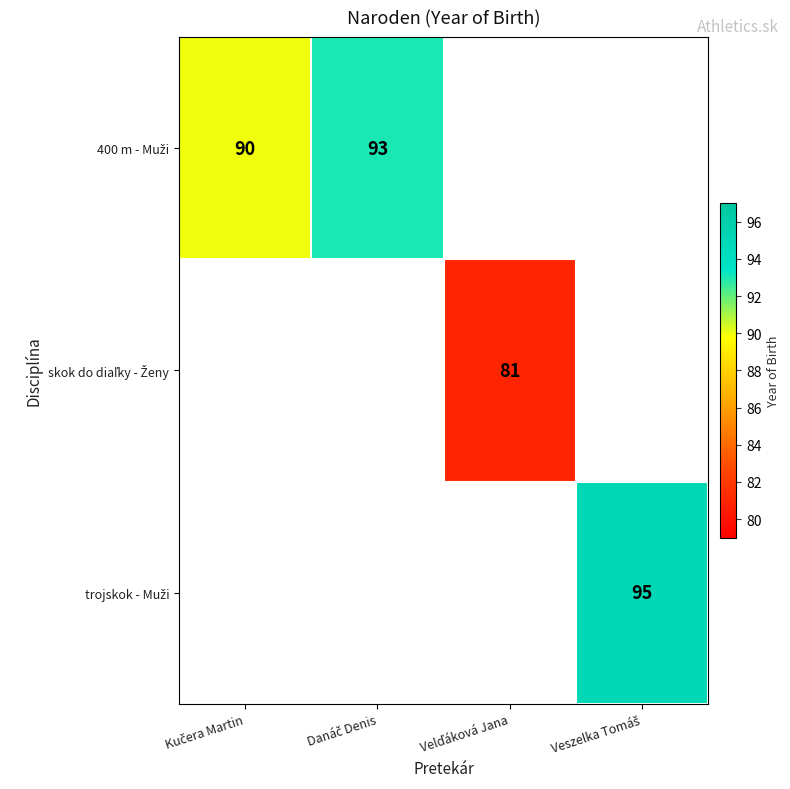

List the series in order of their overall mean, highest first.

400 m - Muži, skok do diaľky - Ženy, trojskok - Muži